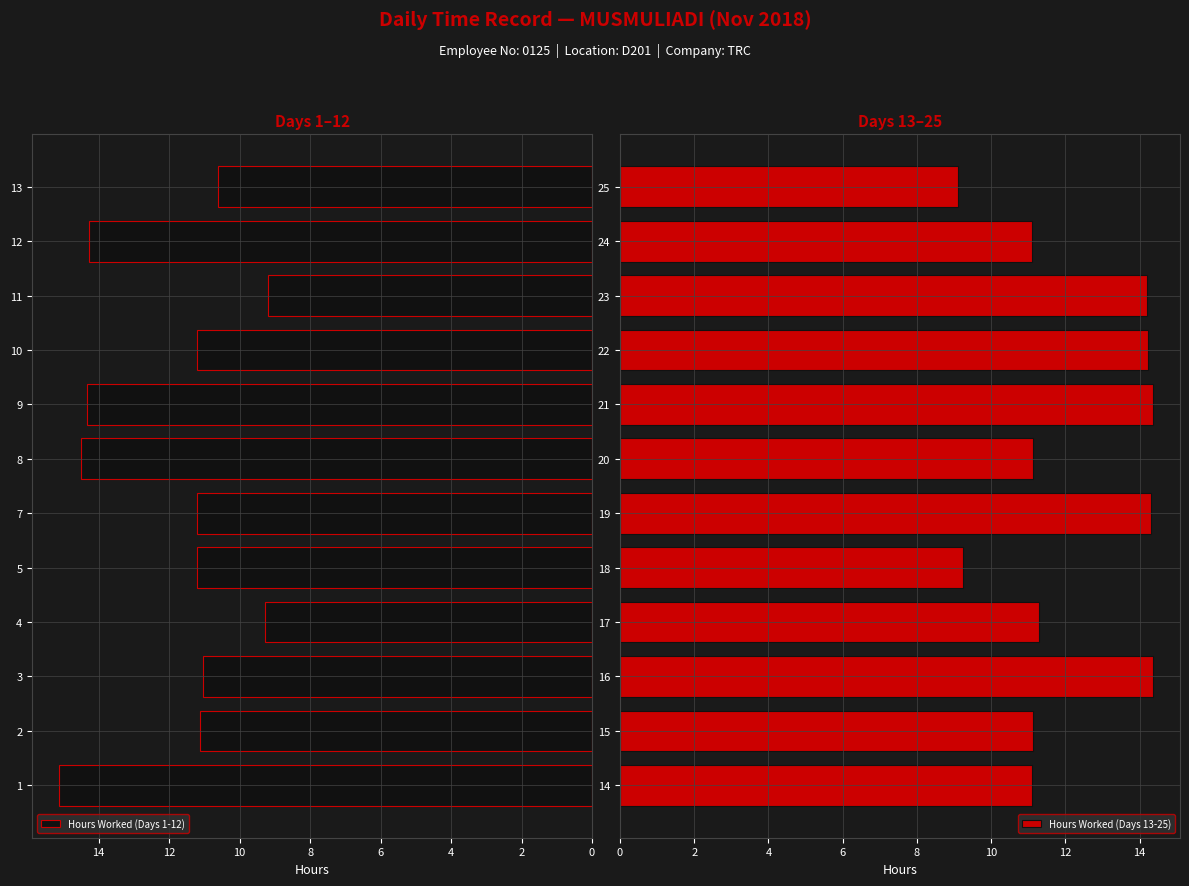

What is the minimum value for Hours Worked (Days 1-12)?

9.2